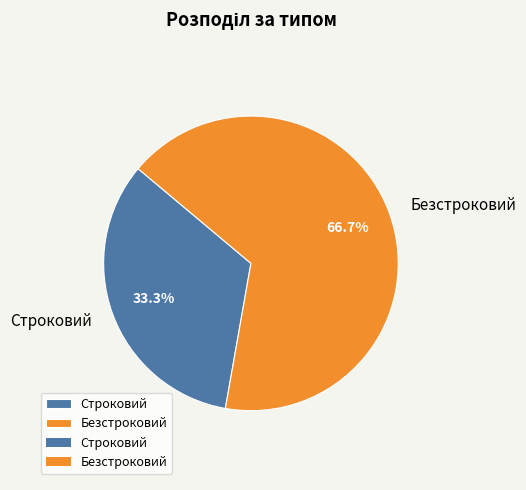

What percentage is the Строковий slice, to the nearest percent?

33%